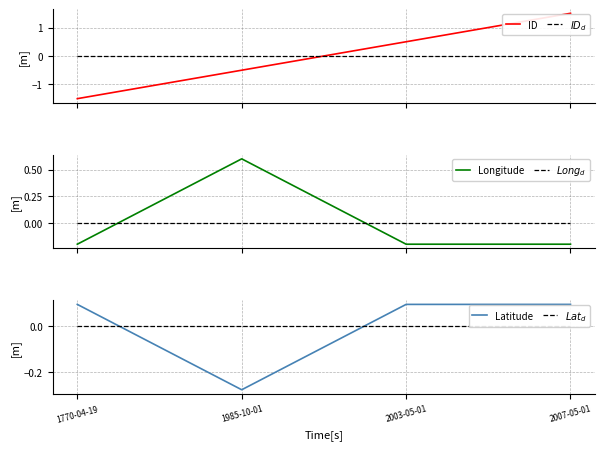

Is the value of Latitude at 2003-05-01 greater than the value of Longitude at 1985-10-01?

No